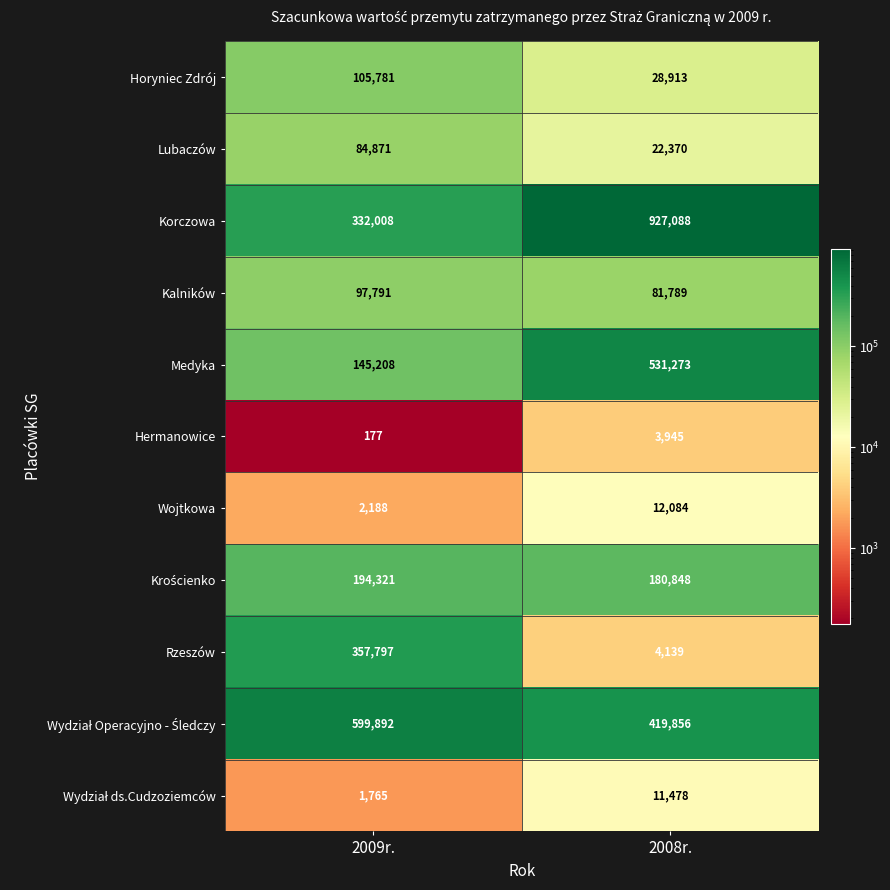

At which label does Hermanowice reach its peak?

2008r.